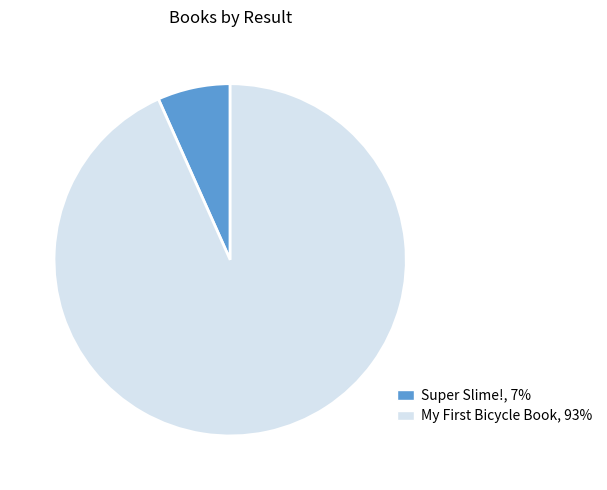

Which category has the biggest portion of the pie?

My First Bicycle Book, 93%